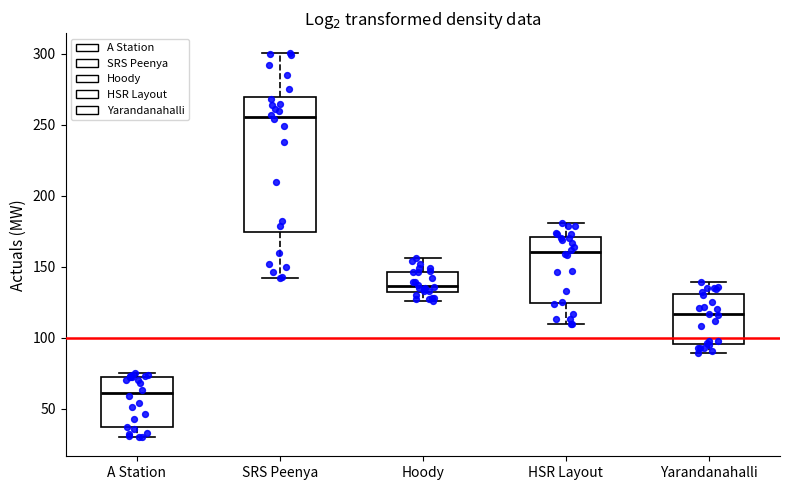

Comparing the boxes themselves (not the whiskers), which one is the tallest?

SRS Peenya